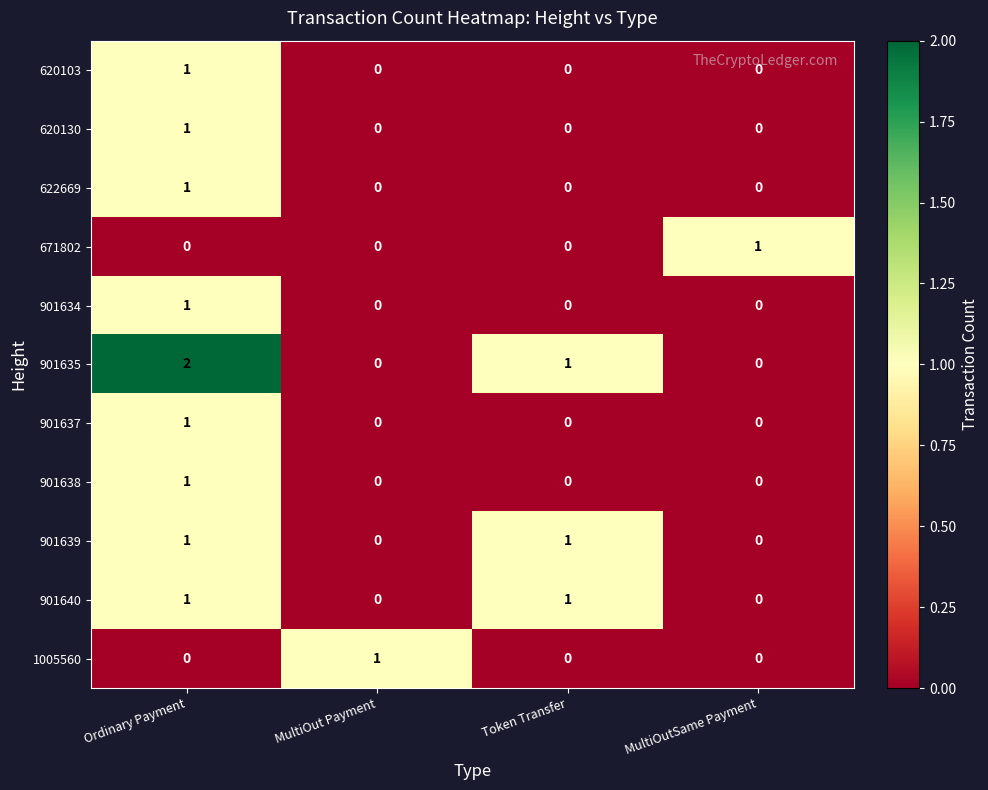

At how many categories does at least one series exceed 0?

4